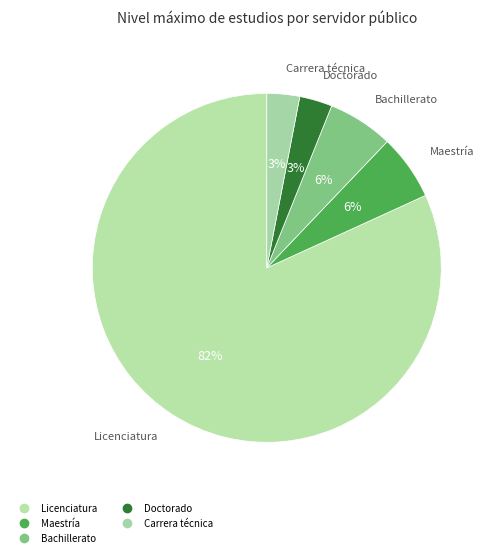

What percentage is the Licenciatura slice, to the nearest percent?

82%